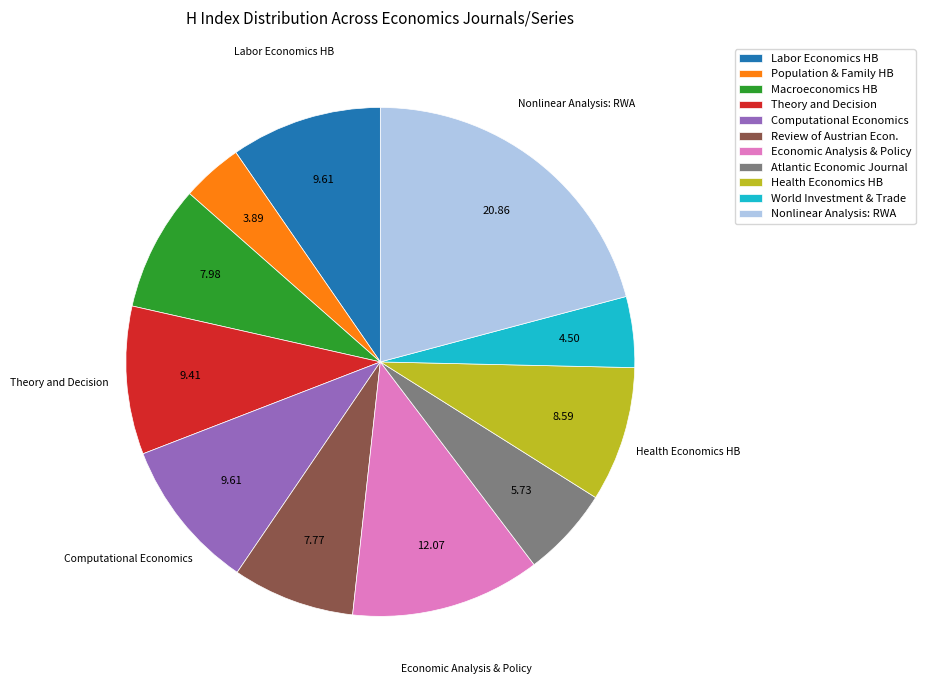

Which has a higher value, World Investment & Trade or Macroeconomics HB?

Macroeconomics HB